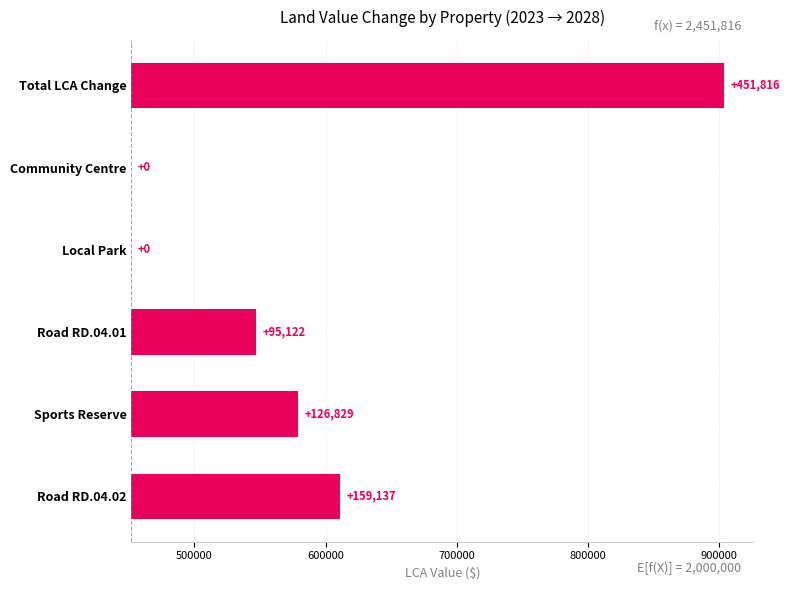

How many distinct data groups are displayed?

1